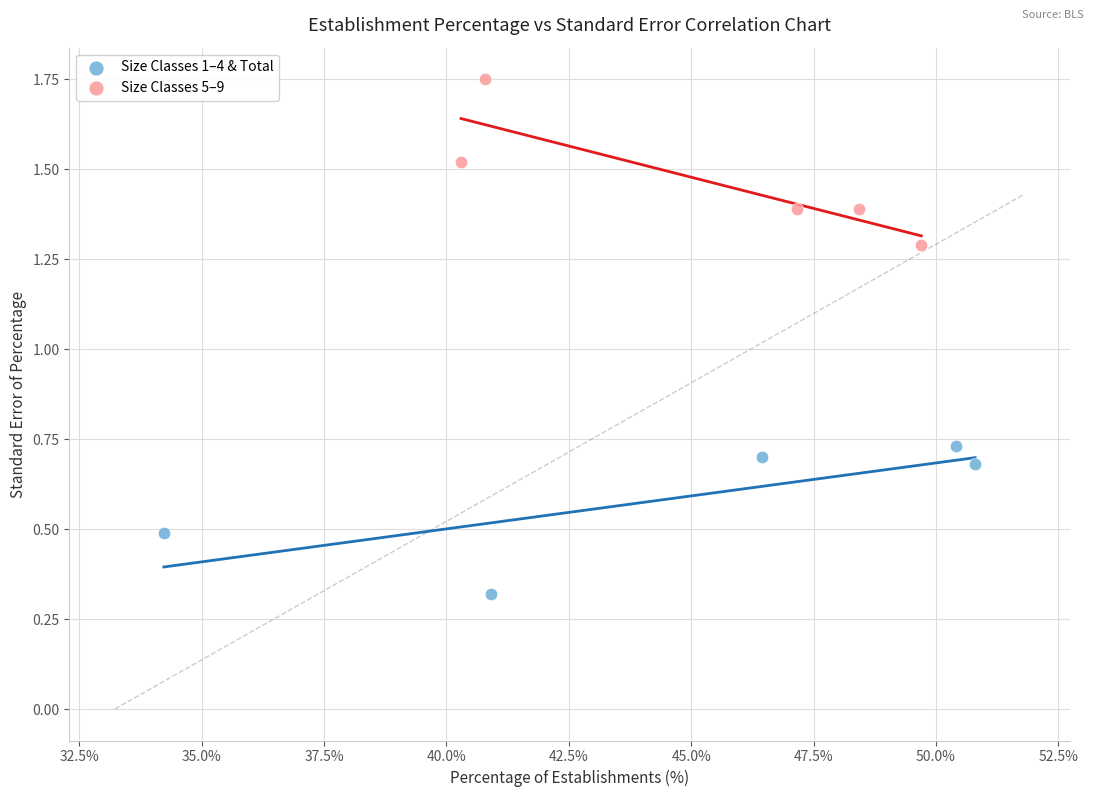

Which series has the widest spread of Y values?

Size Classes 5–9